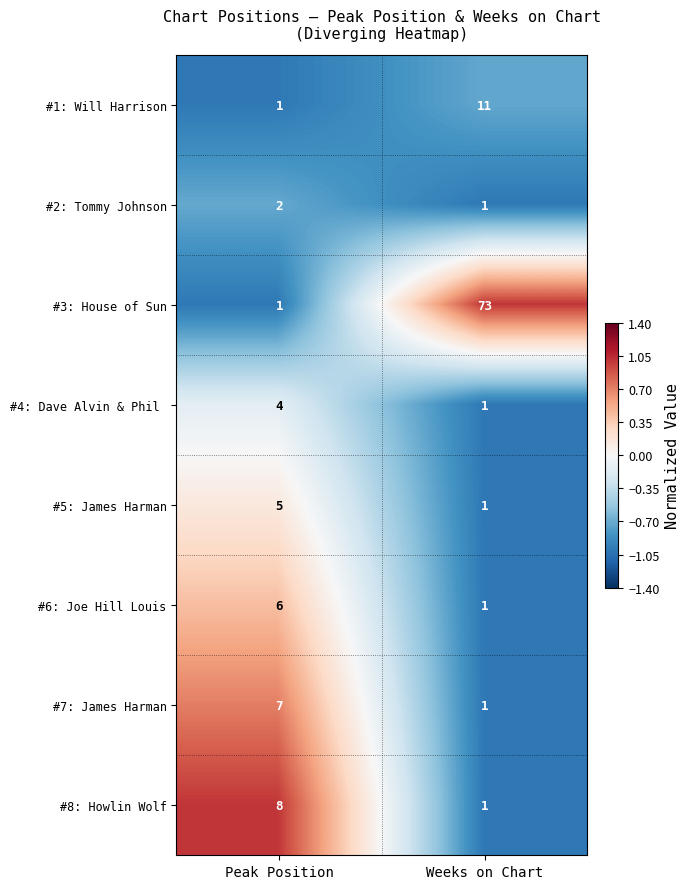

Count the number of data series in this chart.

8